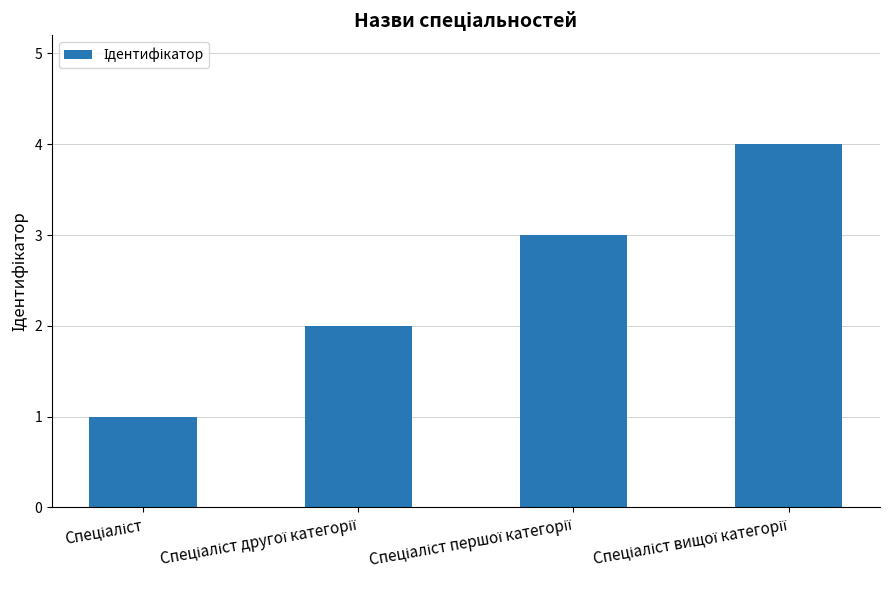

What is the difference between the maximum and minimum values?

3